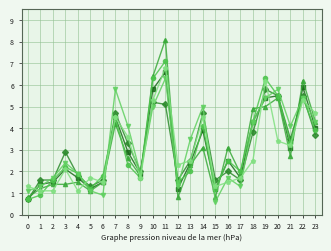

What is the spread (max minus min) of values at 11?

3.0